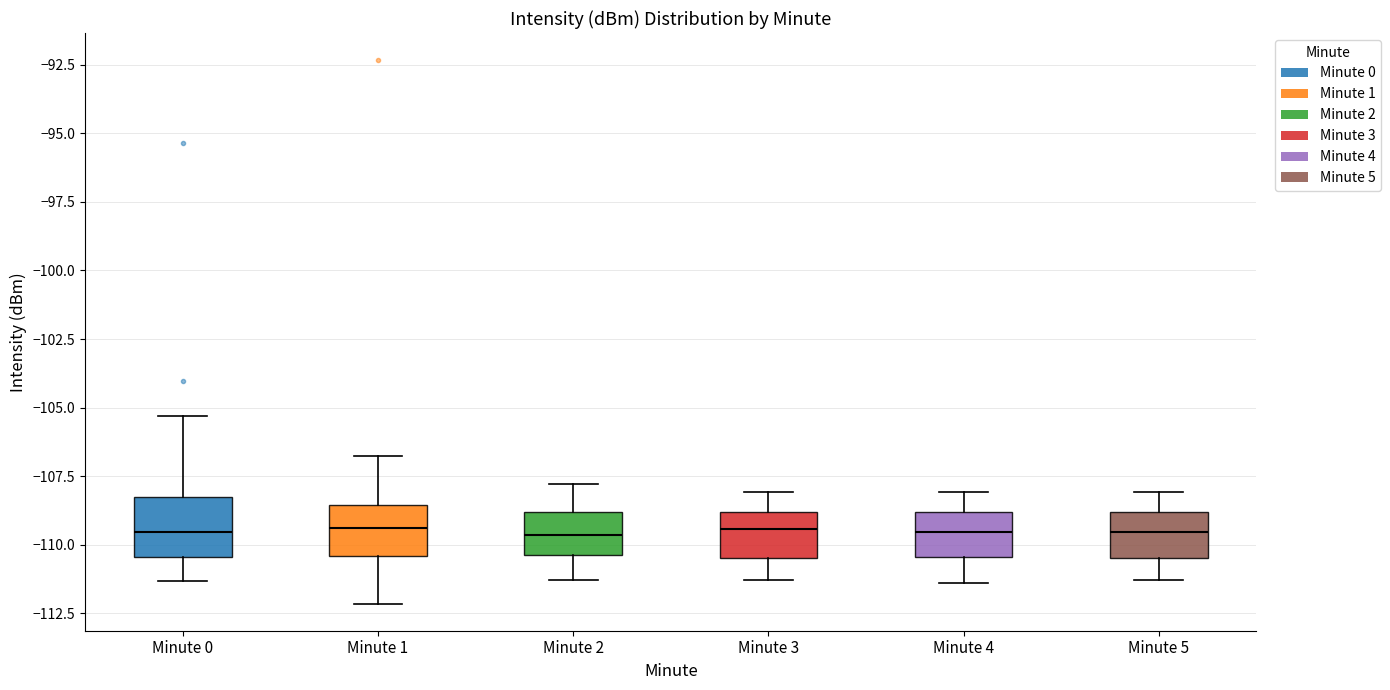

Reading left to right, transcribe this box plot: for each box, give where its median line is, the range the box spans, and where its two whiskers end, as read against the y-axis. The values are not printed on the chart, so give them approximately, as read against the axis.

Minute 0: median -109.5, box -110.5 to -108.5, whiskers -111.5 to -105.5
Minute 1: median -109.5, box -110.5 to -108.5, whiskers -112.0 to -107.0
Minute 2: median -109.5, box -110.5 to -109.0, whiskers -111.5 to -108.0
Minute 3: median -109.5, box -110.5 to -109.0, whiskers -111.5 to -108.0
Minute 4: median -109.5, box -110.5 to -109.0, whiskers -111.5 to -108.0
Minute 5: median -109.5, box -110.5 to -109.0, whiskers -111.5 to -108.0